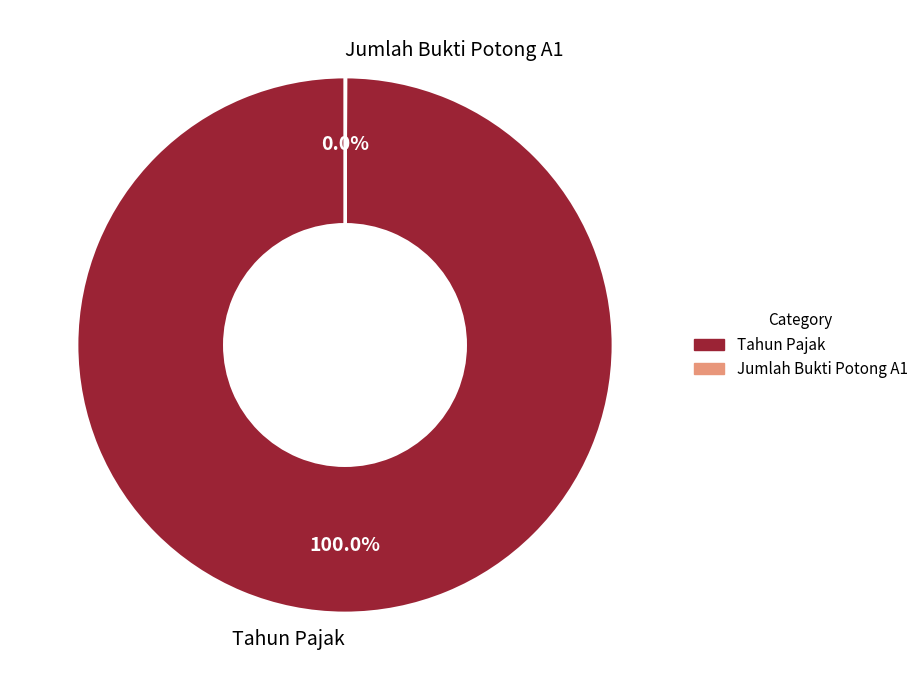

Is there any slice that represents more than half of the pie?

Yes